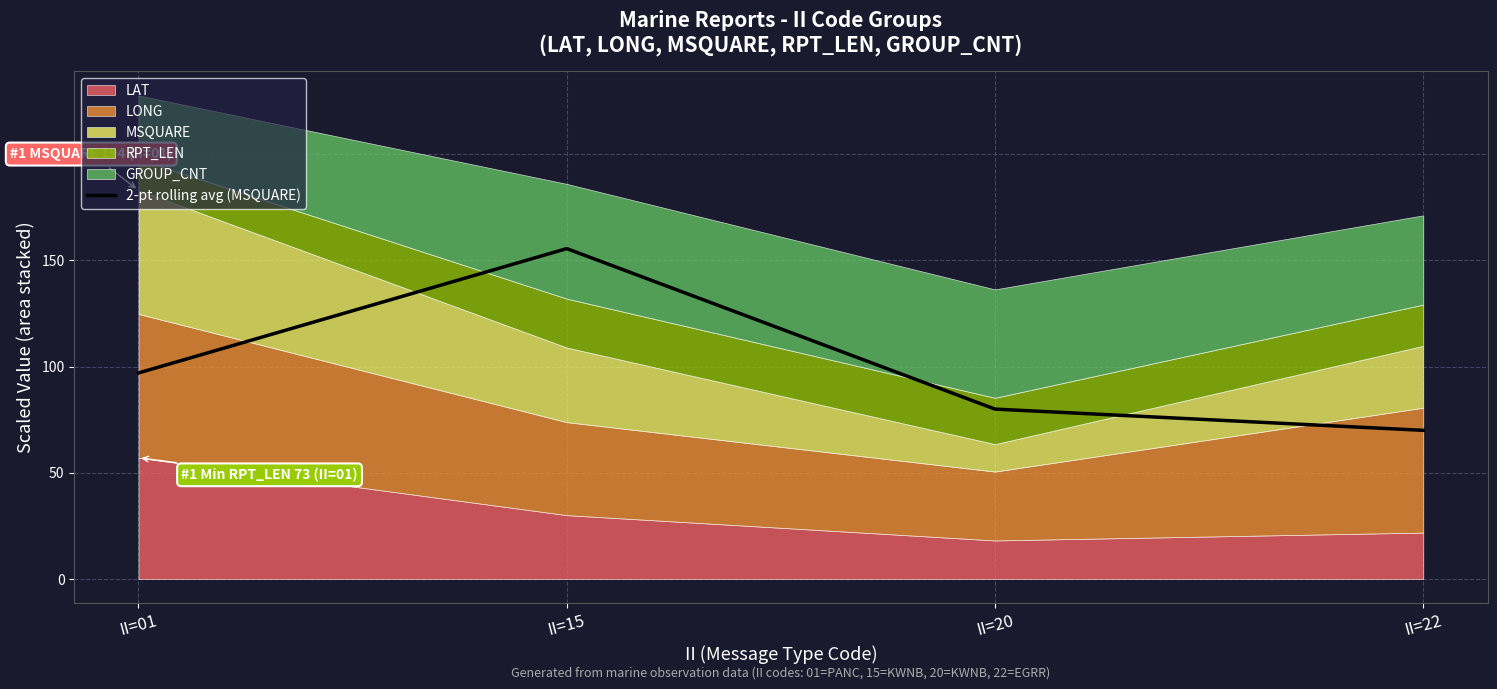

What is the difference between the second highest and minimum values?

27.0